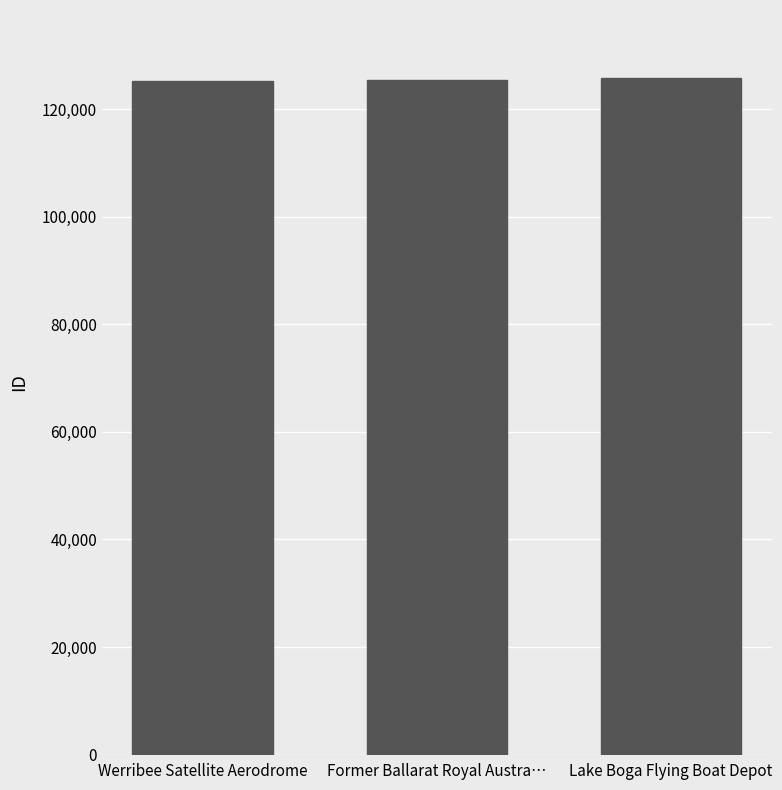

Read the value at Lake Boga Flying Boat Depot, to the nearest 50.

125850